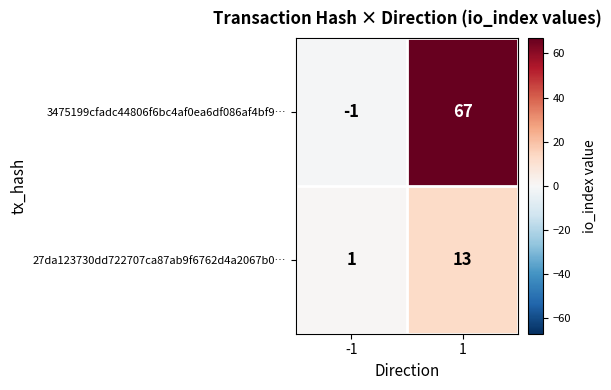

Between -1 and 1, which series saw the biggest shift?

3475199cfadc44806f6bc4af0ea6df086af4bf9…